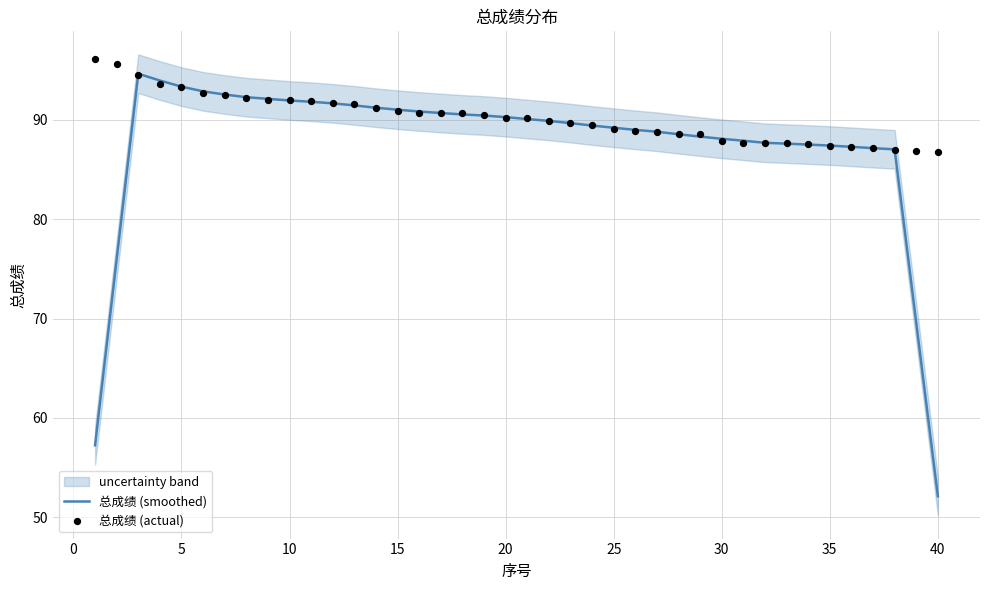

At how many categories does at least one series exceed 66?

40